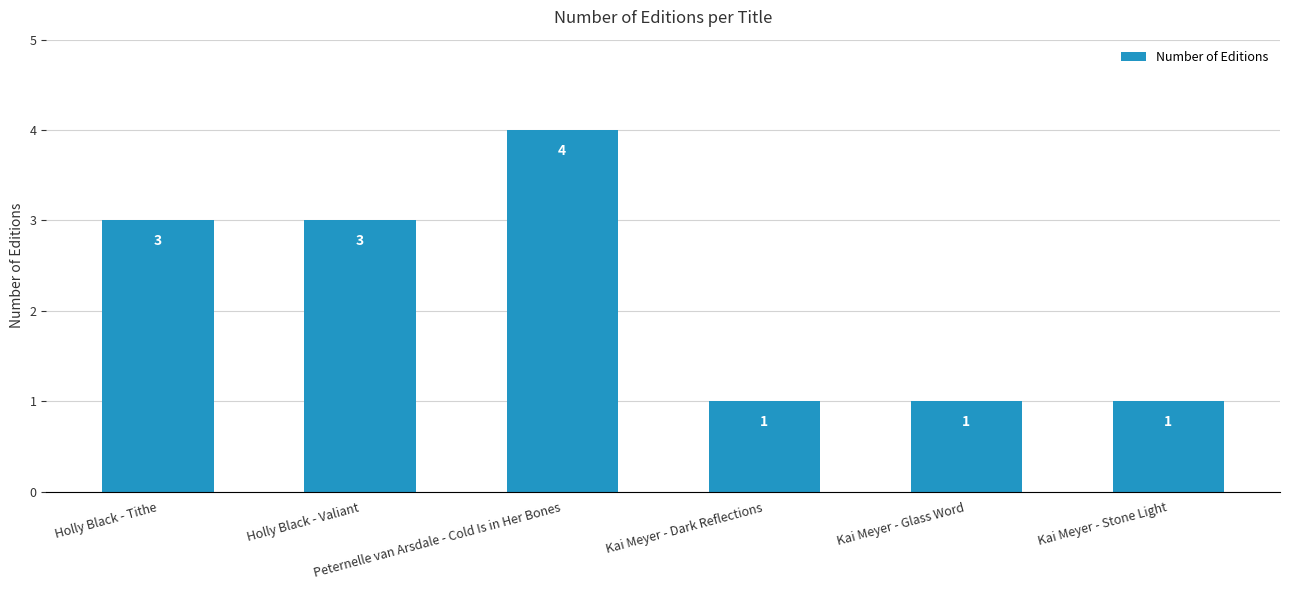

True or false: the data shows 1 at Kai Meyer - Stone Light.

True